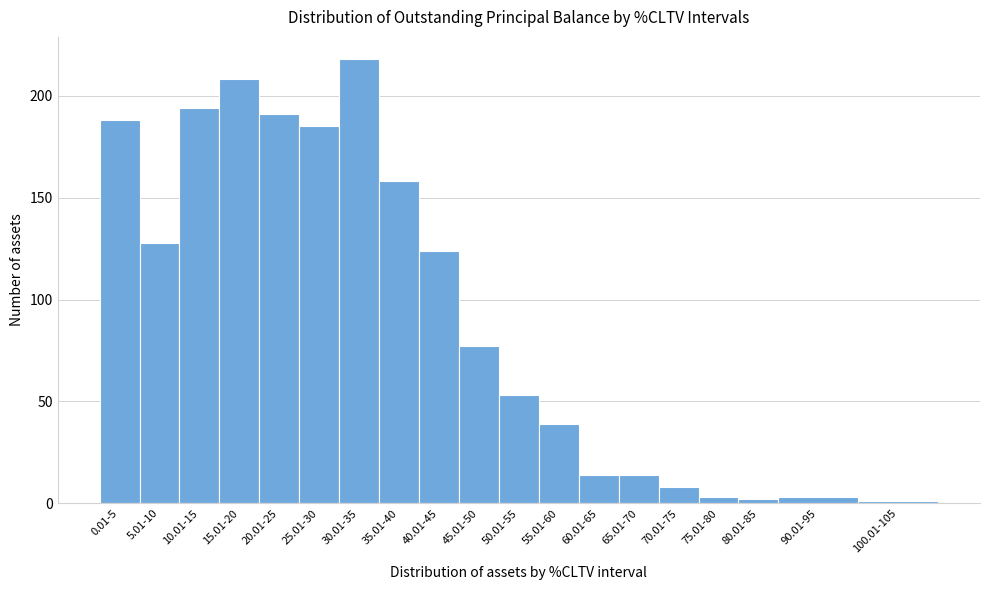

Reading right to left, what are all the values shown in this chart?

100.01-105=1	90.01-95=3	80.01-85=2	75.01-80=3	70.01-75=8	65.01-70=14	60.01-65=14	55.01-60=39	50.01-55=53	45.01-50=77	40.01-45=124	35.01-40=158	30.01-35=218	25.01-30=185	20.01-25=191	15.01-20=208	10.01-15=194	5.01-10=128	0.01-5=188